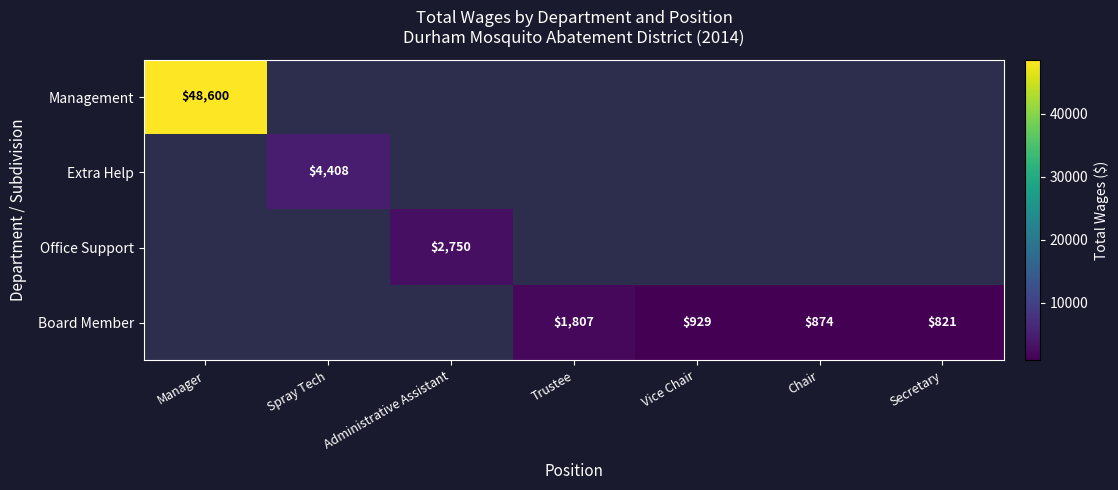

How many distinct data groups are displayed?

4